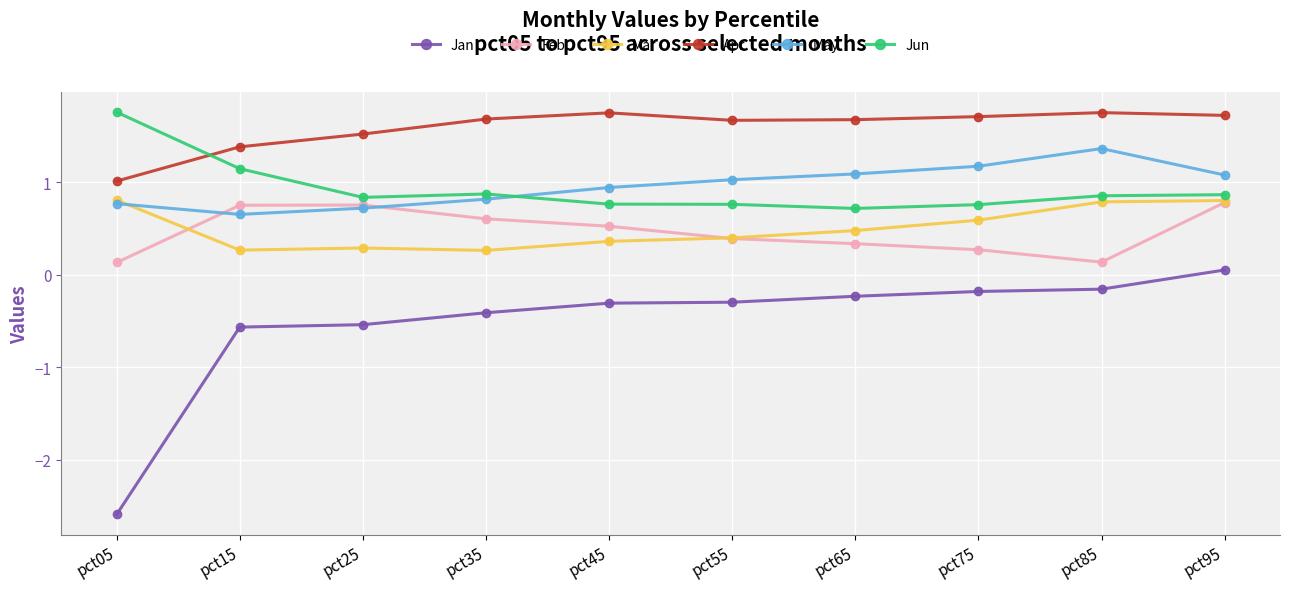

True or false: Jun has more than 2 interior local peaks.

False